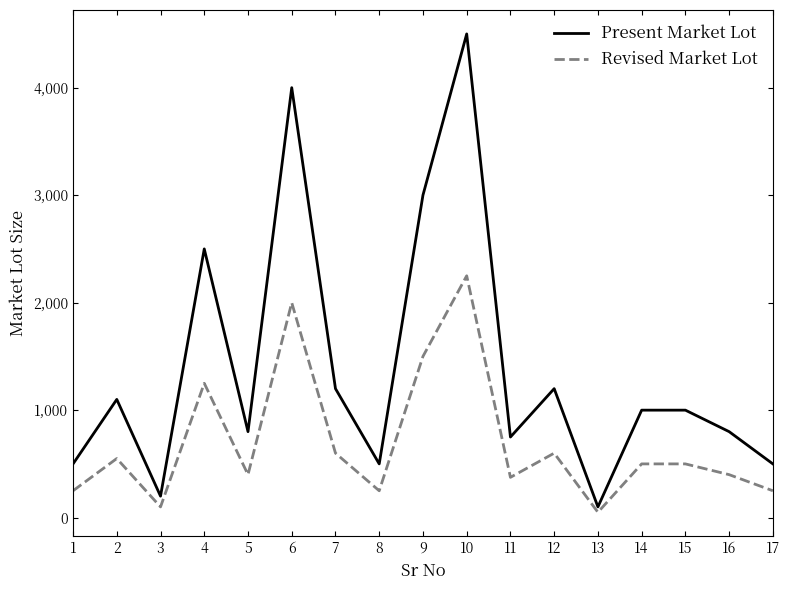

What is the sum of the Revised Market Lot values at 14 and 6?

2500